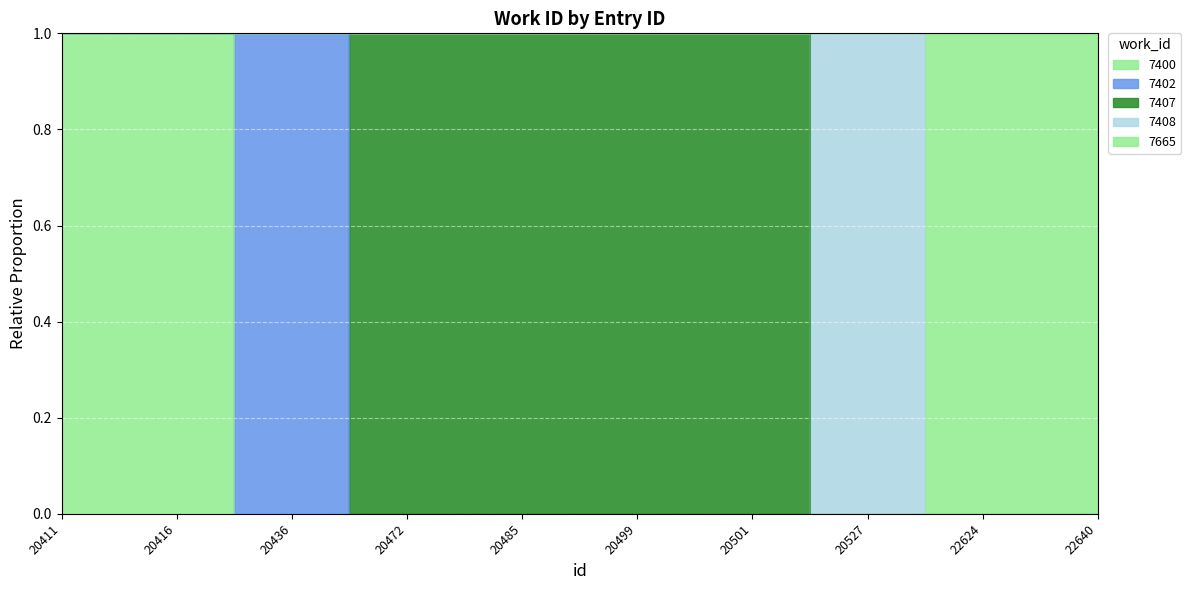

Where is the data nearest to the value 0?

22624